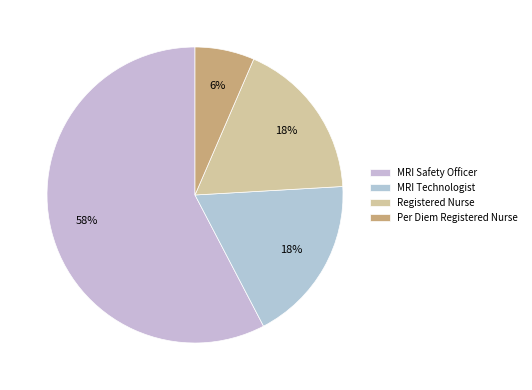

To the nearest percent, what percentage of the pie is MRI Safety Officer?

58%